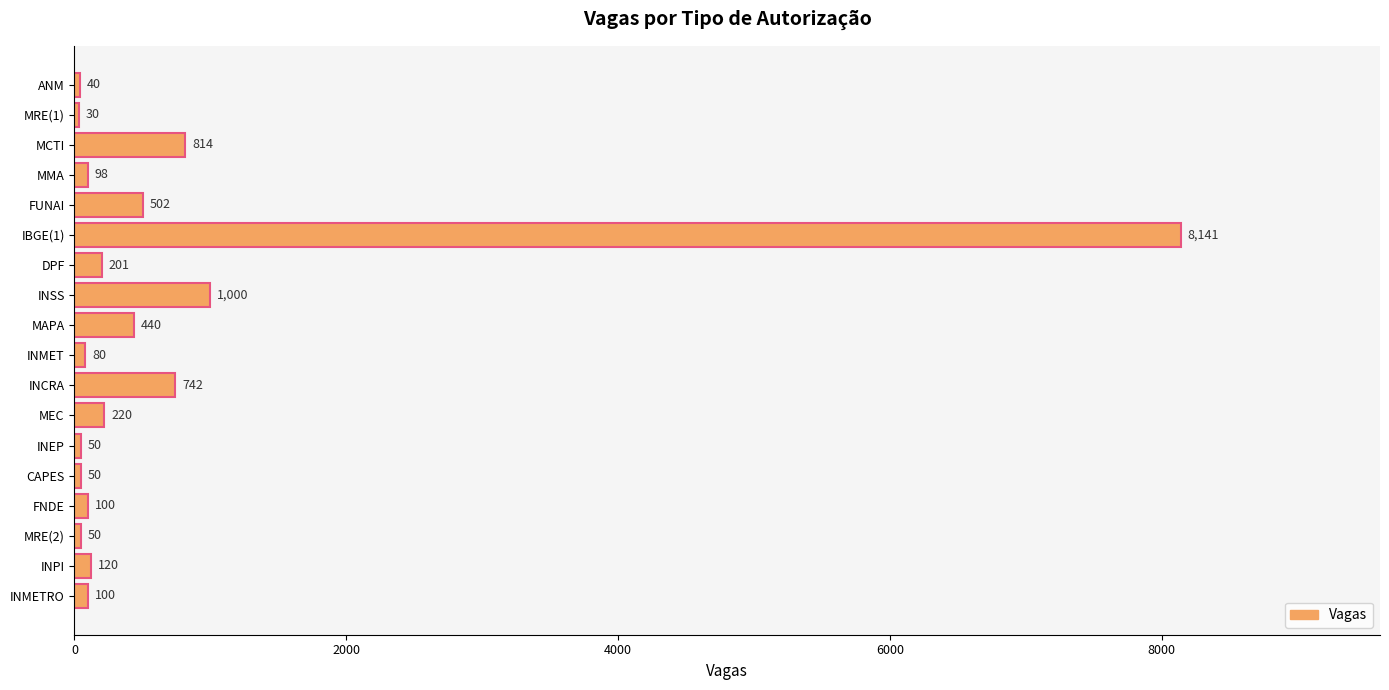

What is the smallest value displayed?

30